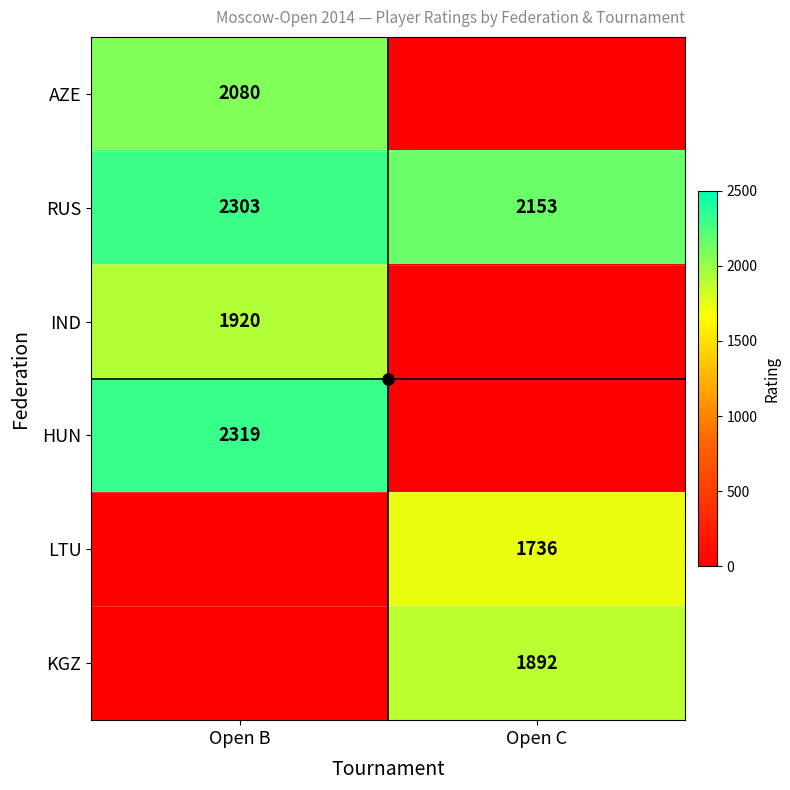

What is the sum of all KGZ values?

1892.0